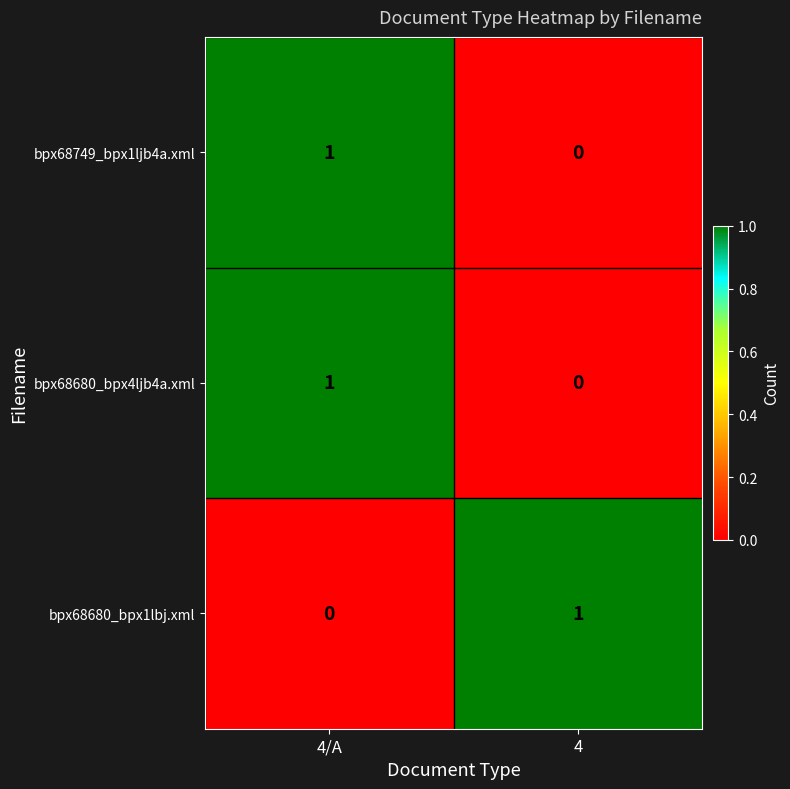

True or false: bpx68749_bpx1ljb4a.xml has a value of 1 at 4/A.

True